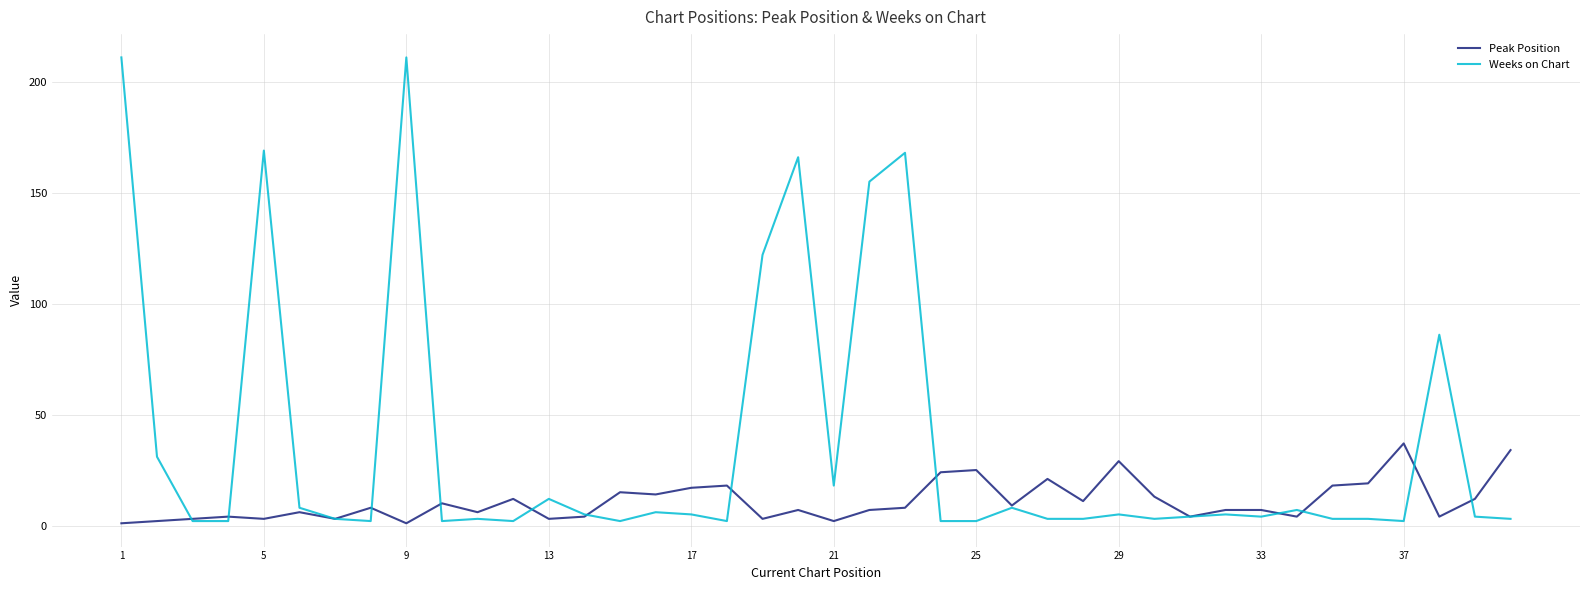

What is the greatest value displayed?

211